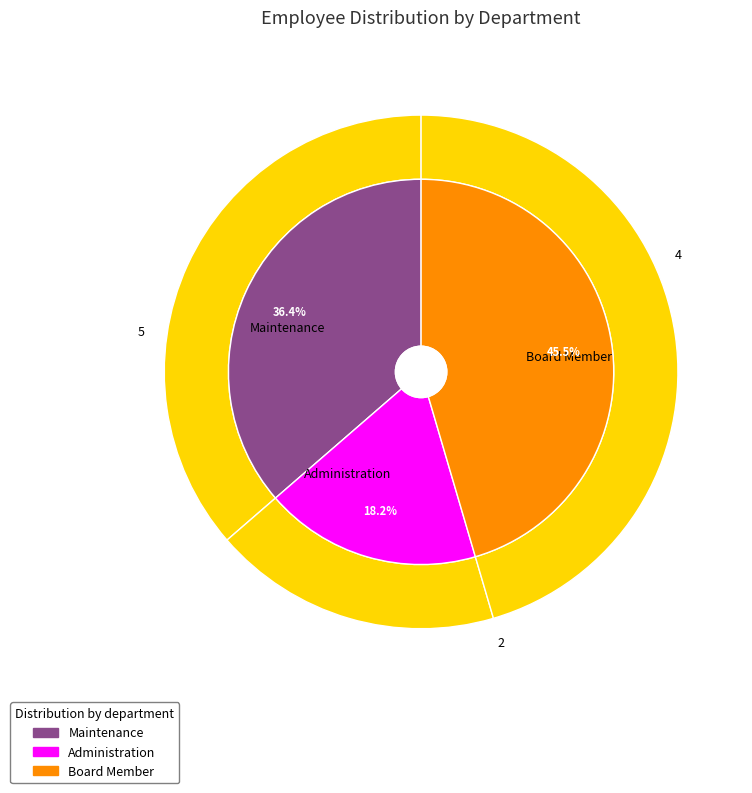

True or false: Maintenance accounts for 36% of the total.

True